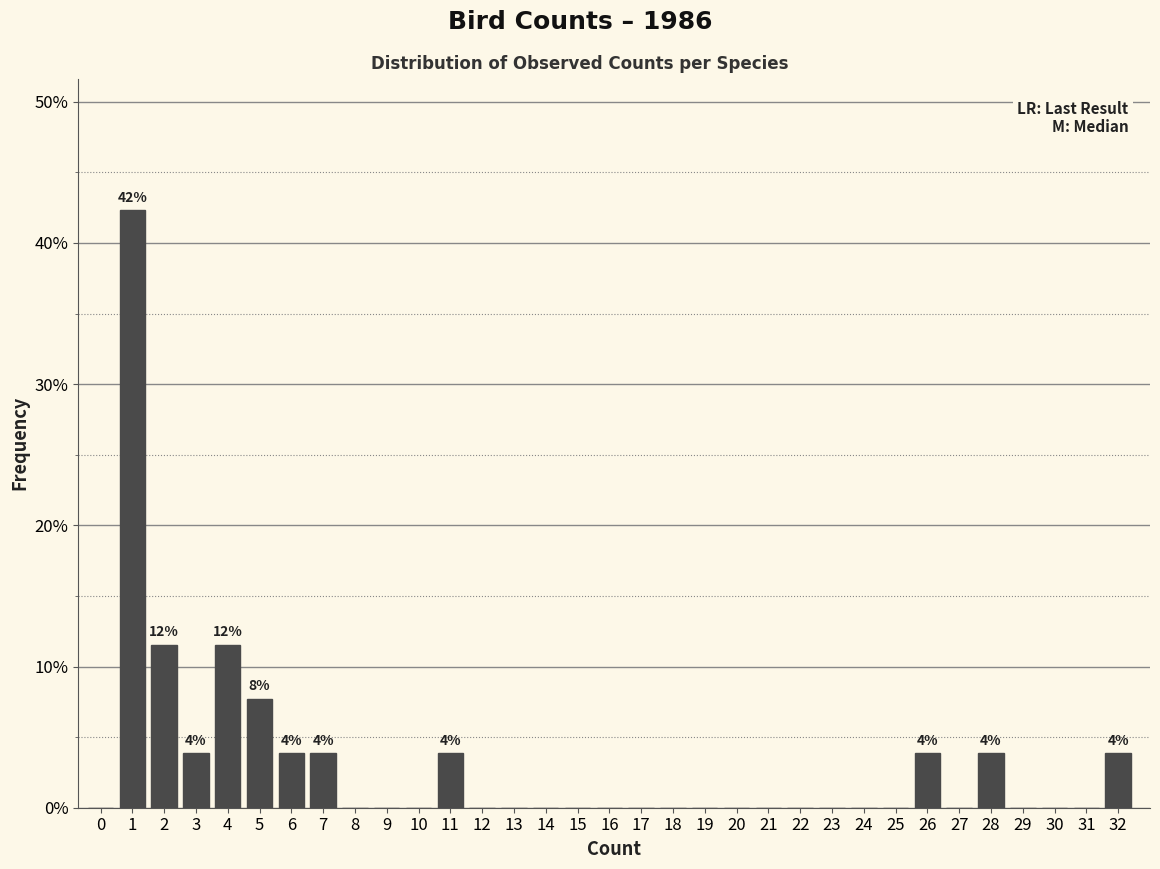

What is the greatest value displayed?

42.3